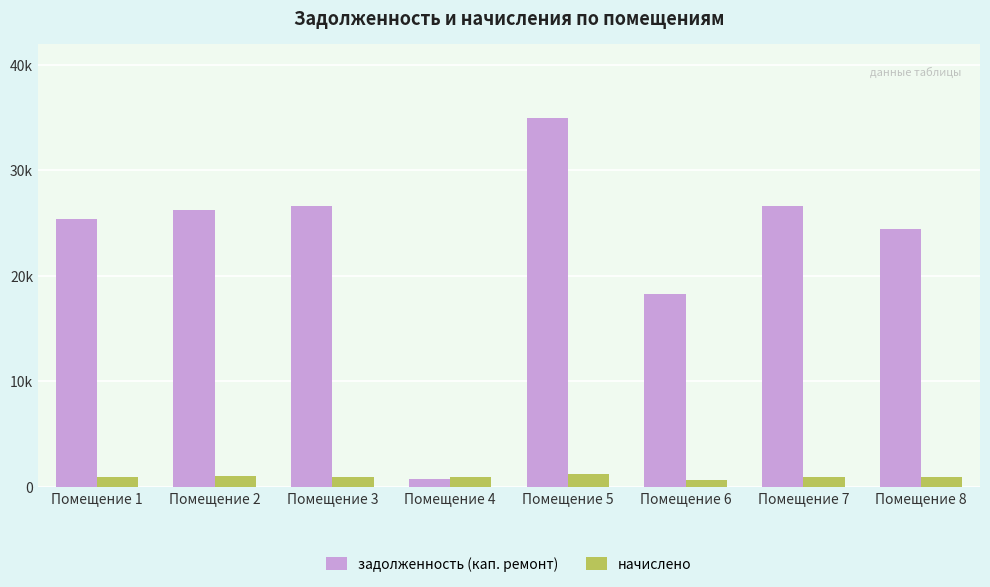

Reading left to right, extract all data points from this chart.

задолженность (кап. ремонт): Помещение 1=25393.0	Помещение 2=26291.6	Помещение 3=26627.8	Помещение 4=767.0	Помещение 5=35001.9	Помещение 6=18260.0	Помещение 7=26627.8	Помещение 8=24453.0
начислено: Помещение 1=901.3	Помещение 2=974.4	Помещение 3=945.2	Помещение 4=901.3	Помещение 5=1242.4	Помещение 6=648.0	Помещение 7=945.2	Помещение 8=942.7